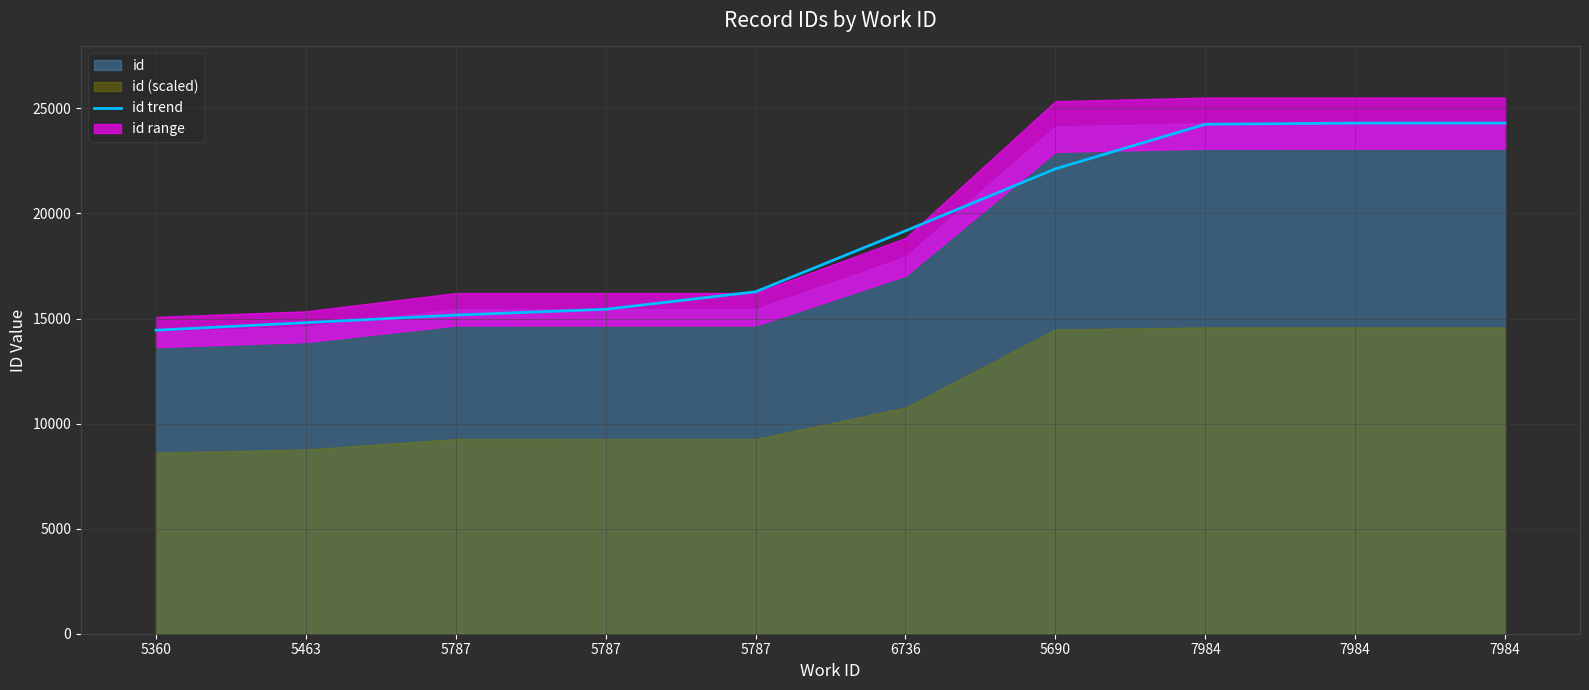

True or false: the data shows 14445 at 5360.

True